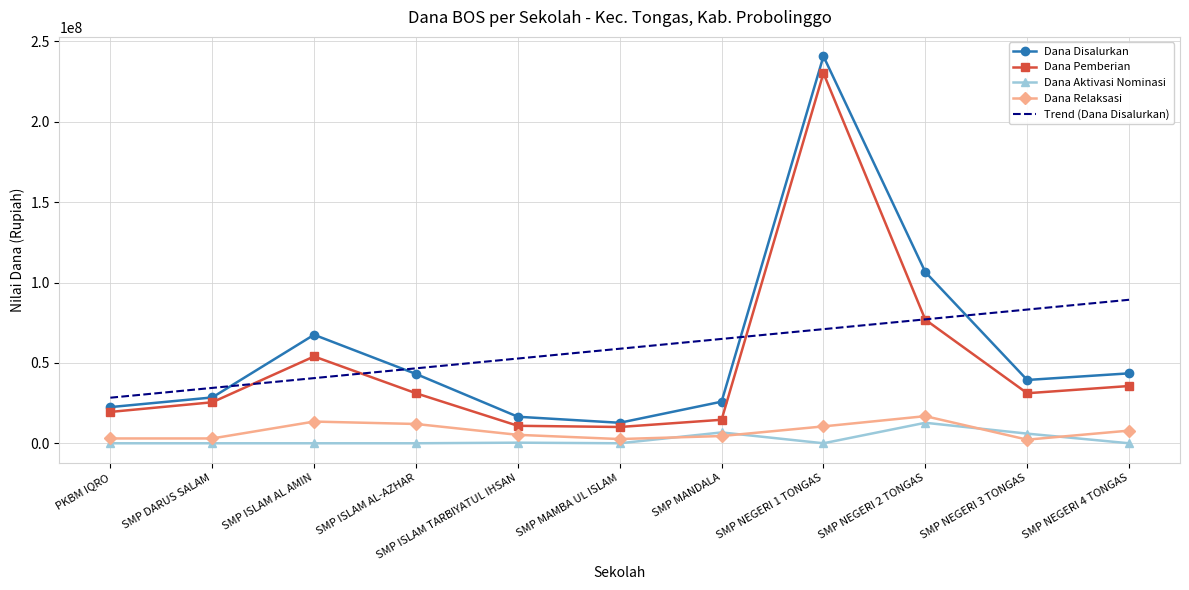

Which series has the largest range (max minus min)?

Dana Disalurkan